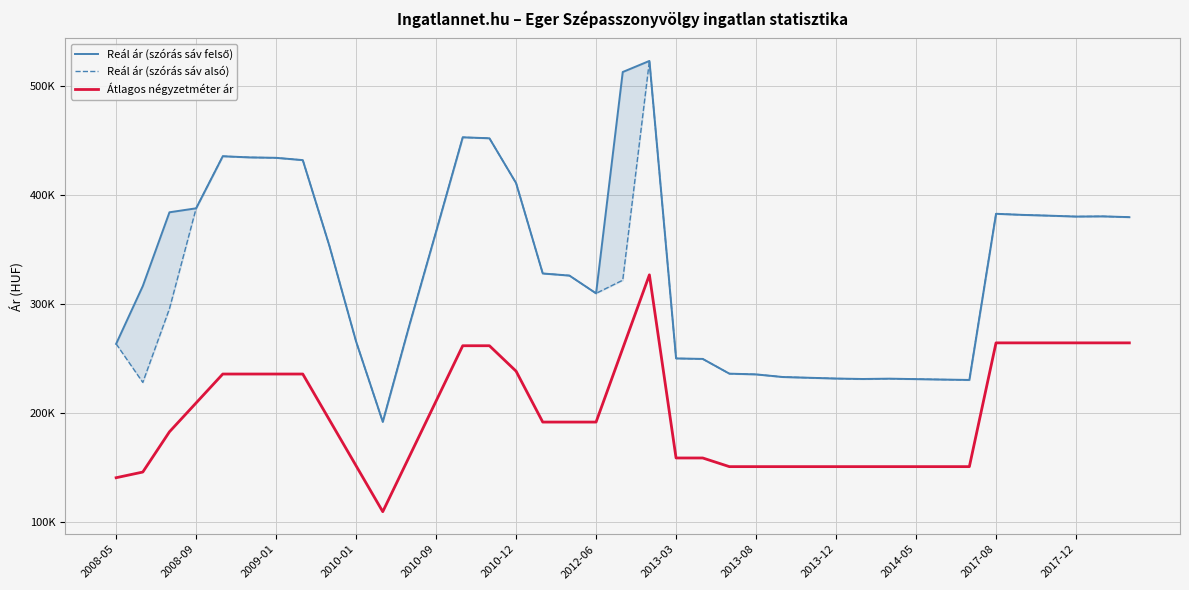

What position from the left is 2010-01?

10